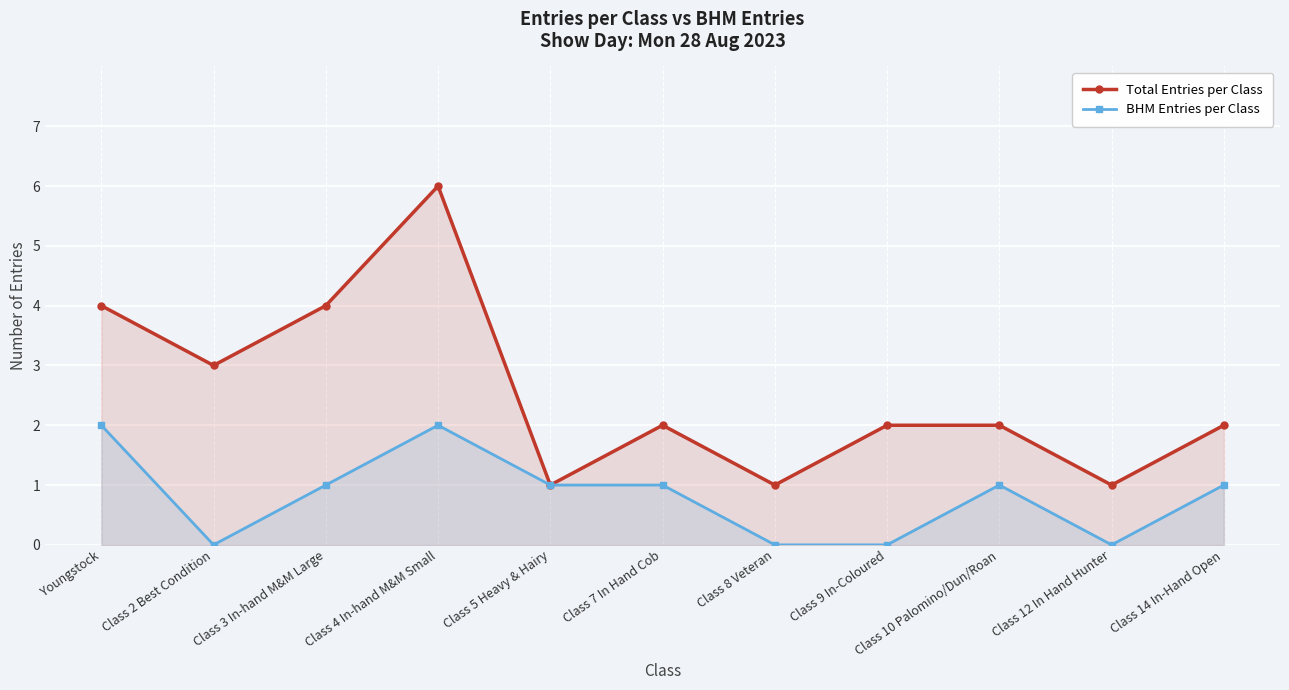

True or false: Total Entries per Class has more than 1 points higher than both neighbors.

True